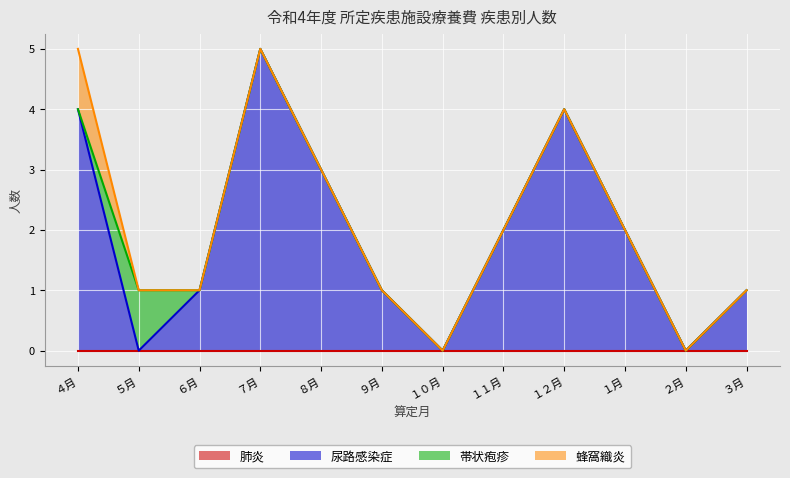

Is it true that 肺炎 equals 0 at ９月?

True